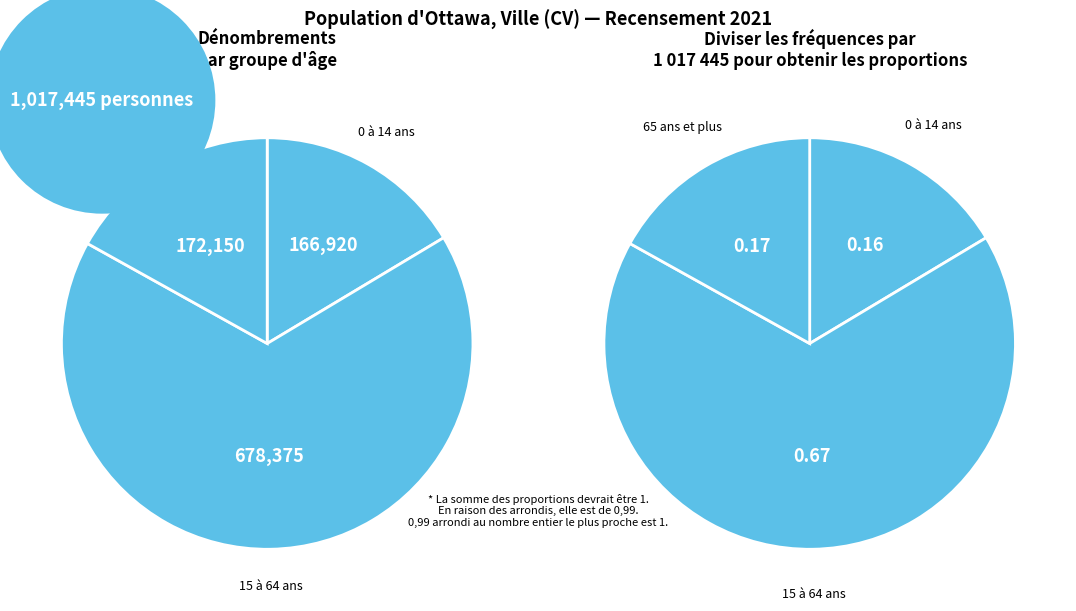

Do 15 à 64 ans and 65 ans et plus together represent more than half of the pie?

Yes